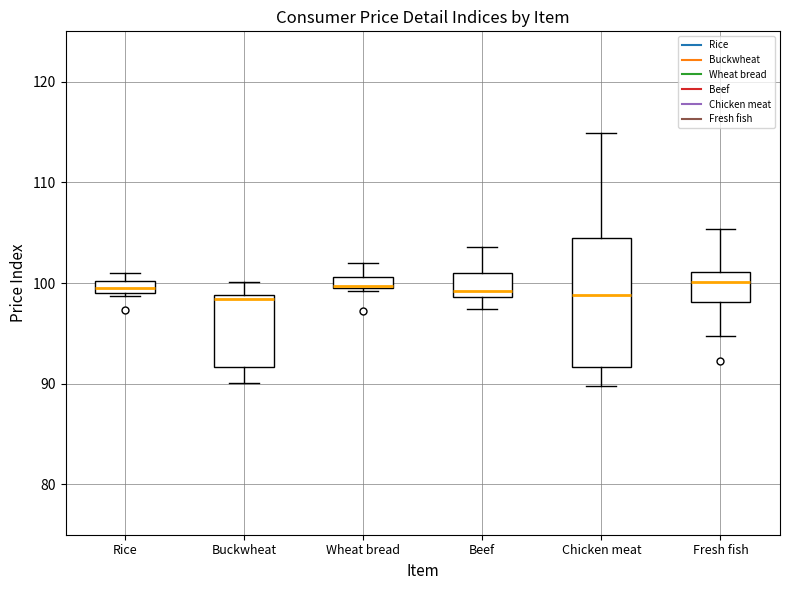

Where is the upper edge of the box for Wheat bread on the y-axis? The values are not printed on the chart, so give them approximately, as read against the axis.

101